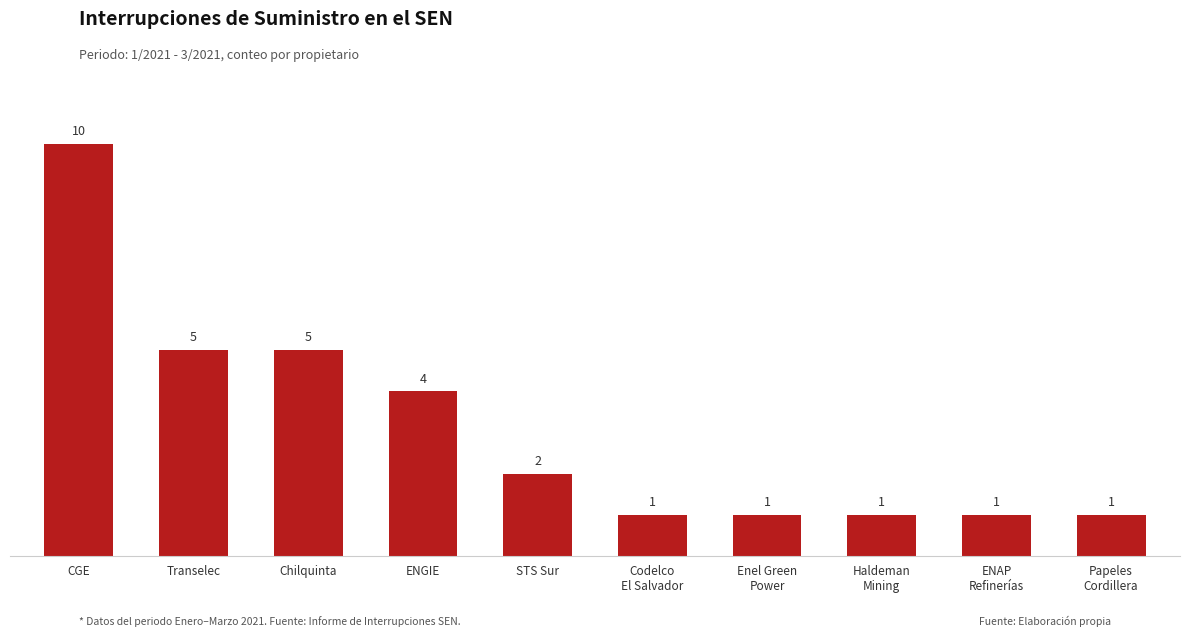

Approximately how many times larger is the value at Transelec compared to Papeles
Cordillera?

5.0